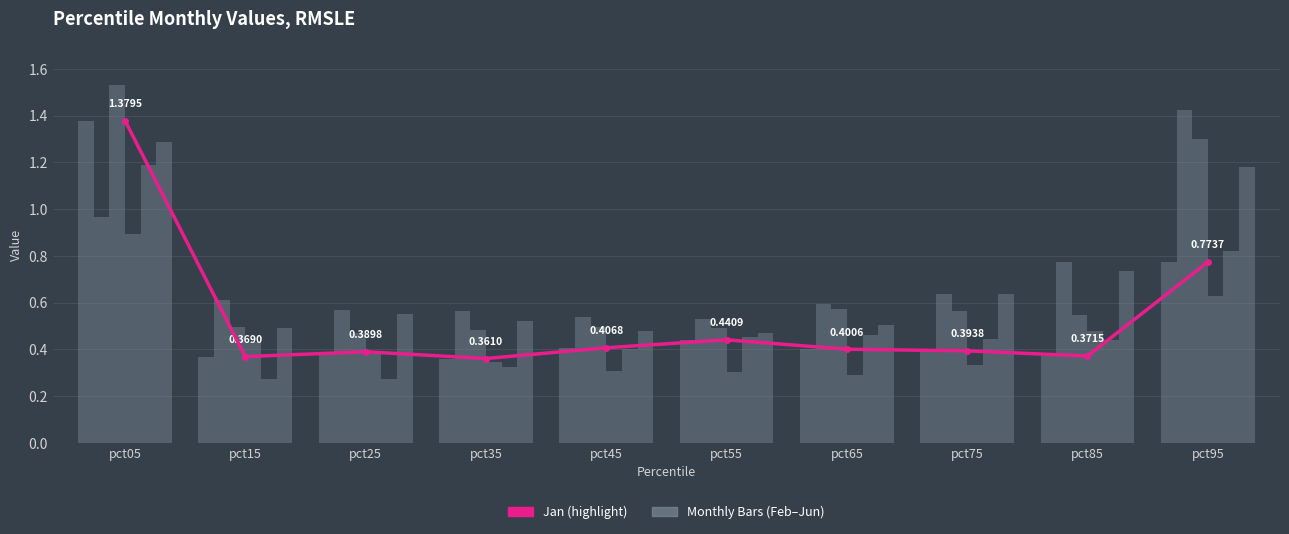

What is the average value of the Jan (highlight) series?

0.5